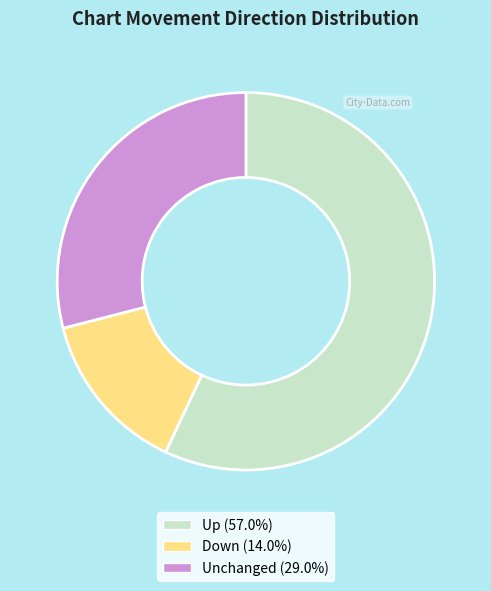

Approximately how many times larger is the value at Up (57.0%) compared to Down (14.0%)?

4.1